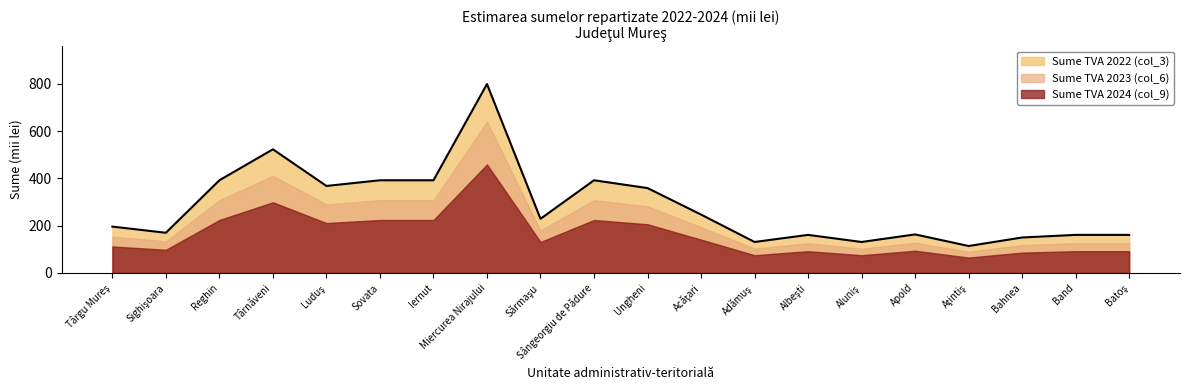

How many data points in Sume TVA 2024 (col_9) are above 131?

9